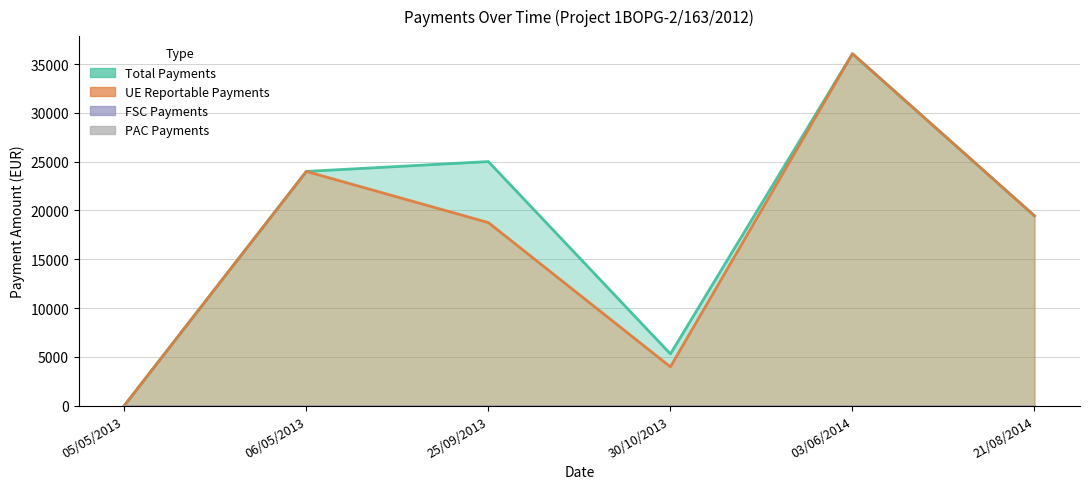

How many data points in OC_TOT_PAGAMENTI_RENDICONTAB_UE are less than 19450?

3